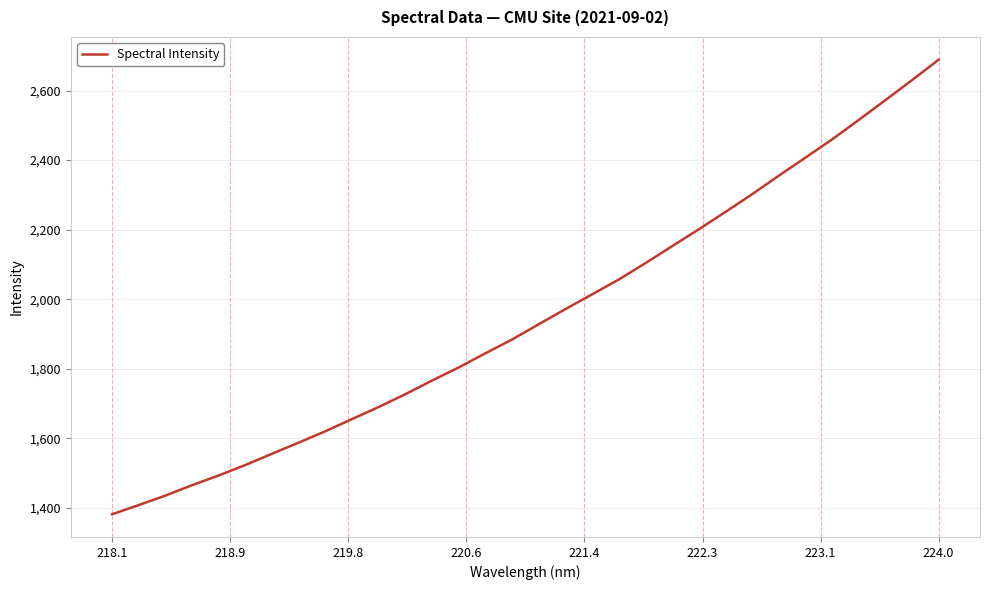

What is the smallest value displayed?

1382.3